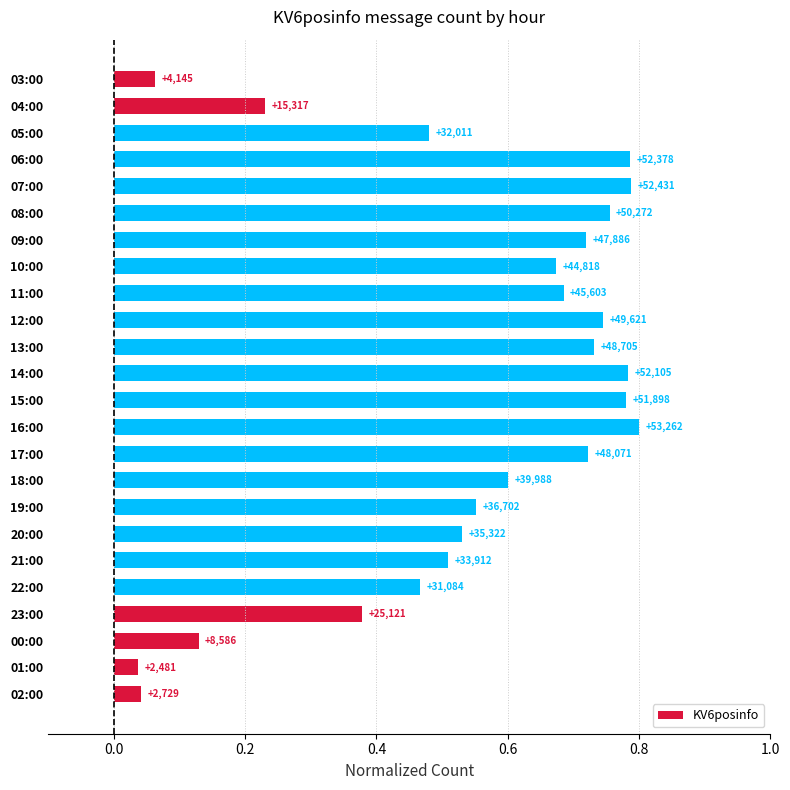

Are the bars horizontal?

Yes